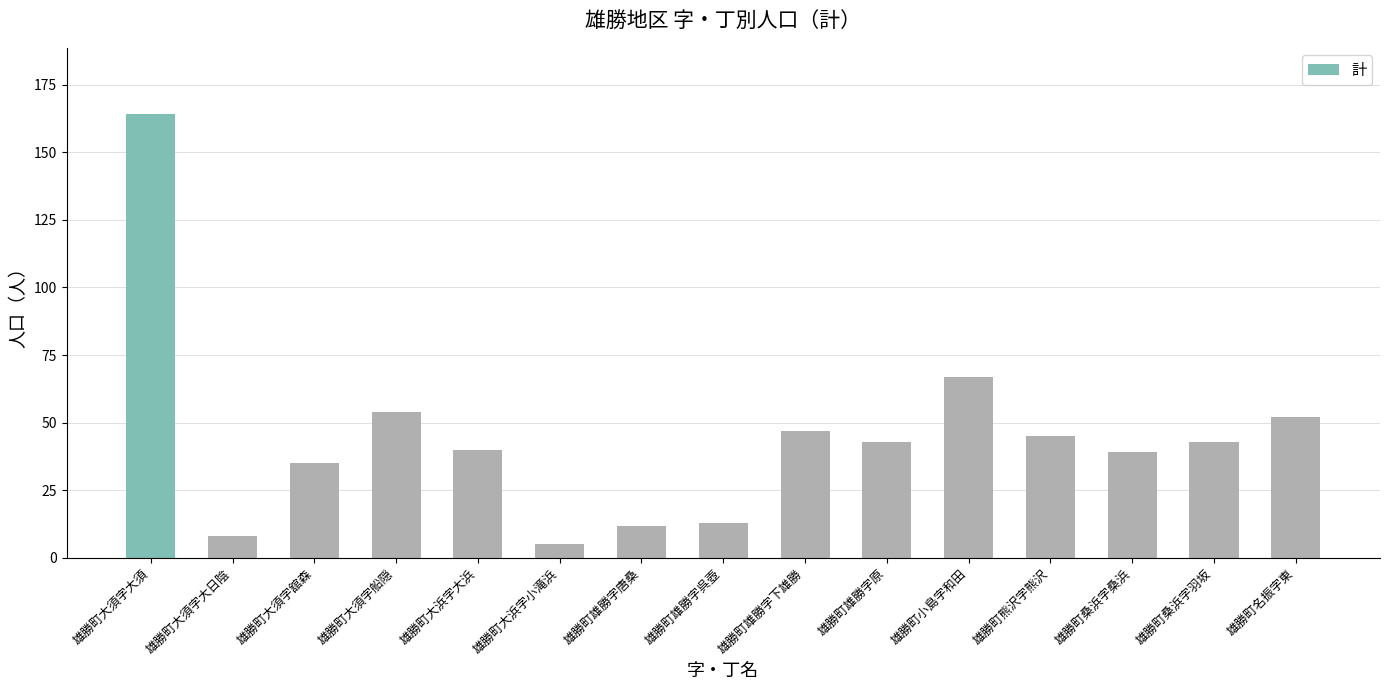

What is the average value?

44